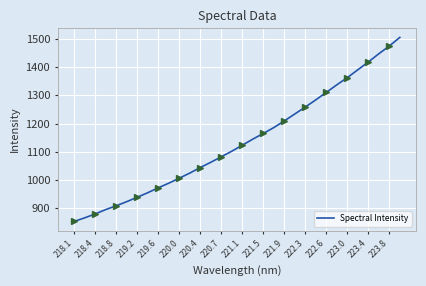

What is the maximum value for Spectral Intensity?

1505.0